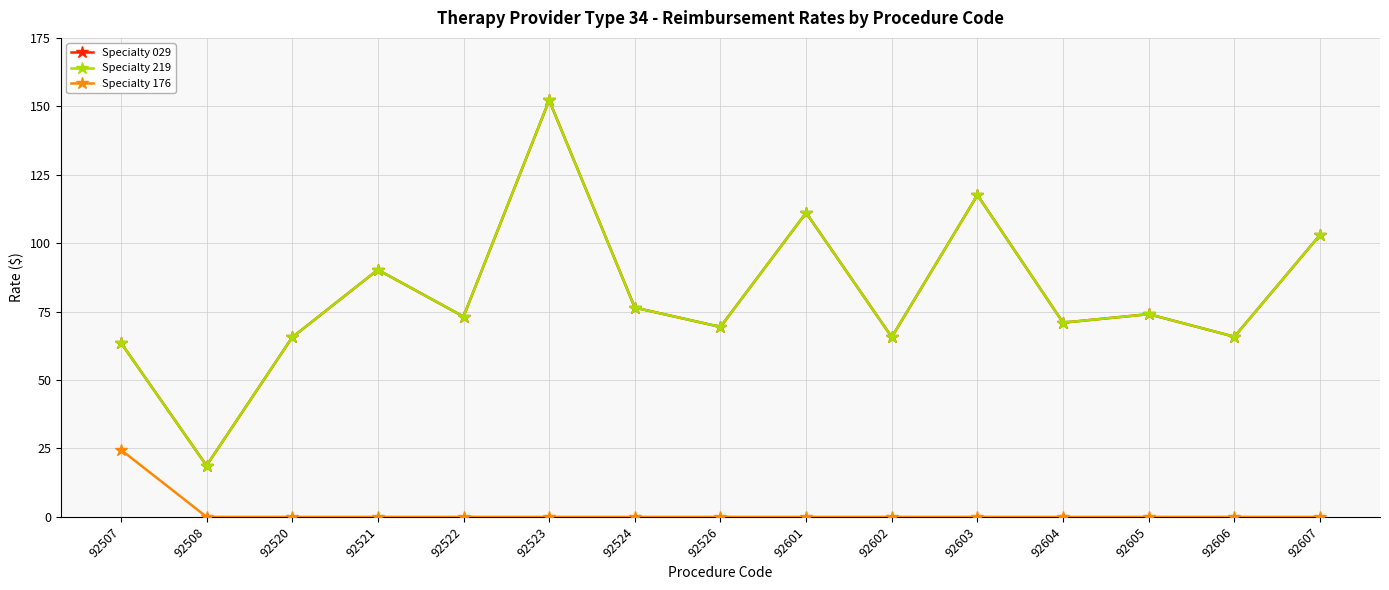

Is this an area chart (filled region under the line)?

No